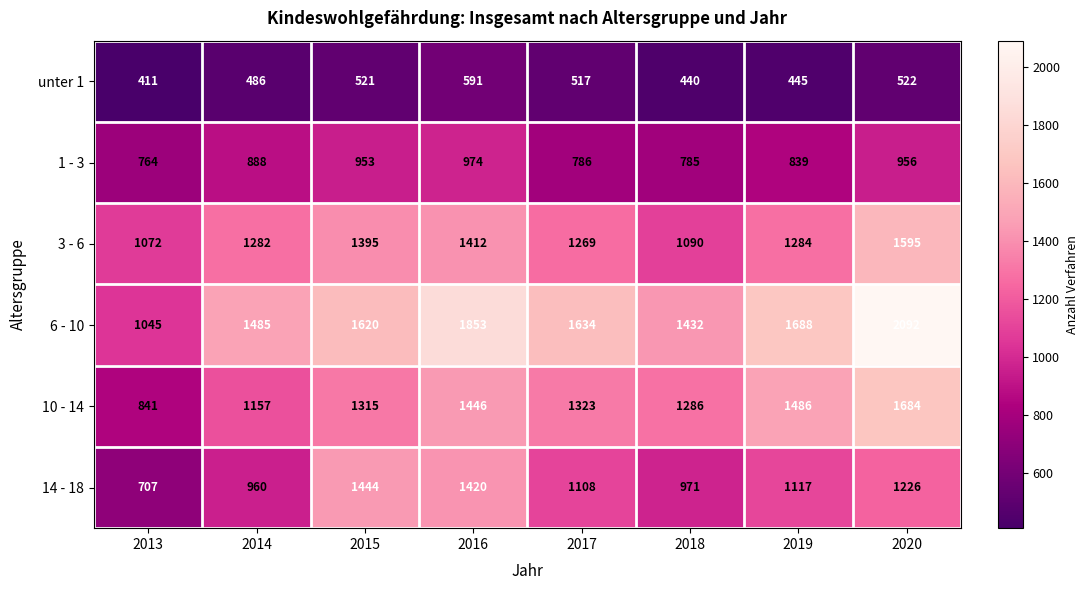

The value of 1 - 3 at 2016 is 974. True or false?

True